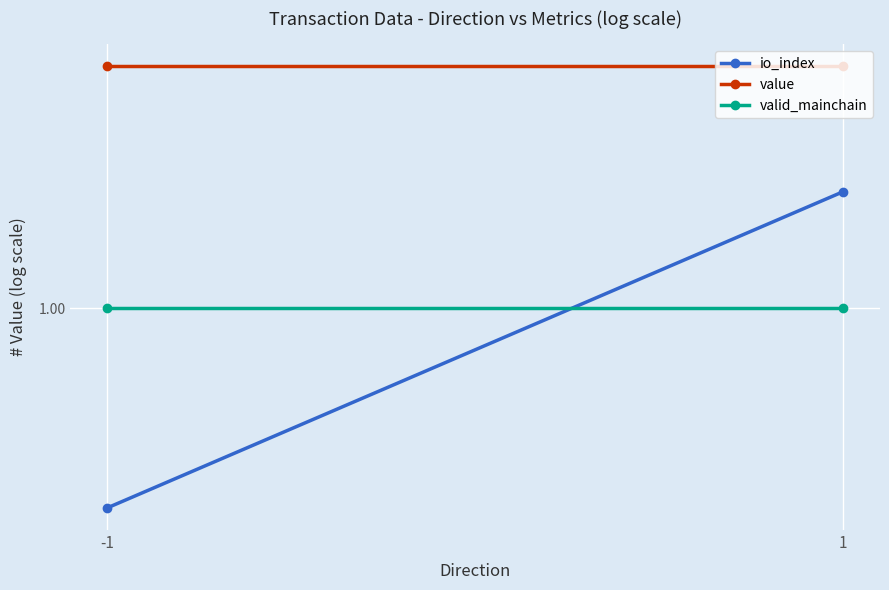

Is the value of valid_mainchain at 1 greater than the value of io_index at 1?

No